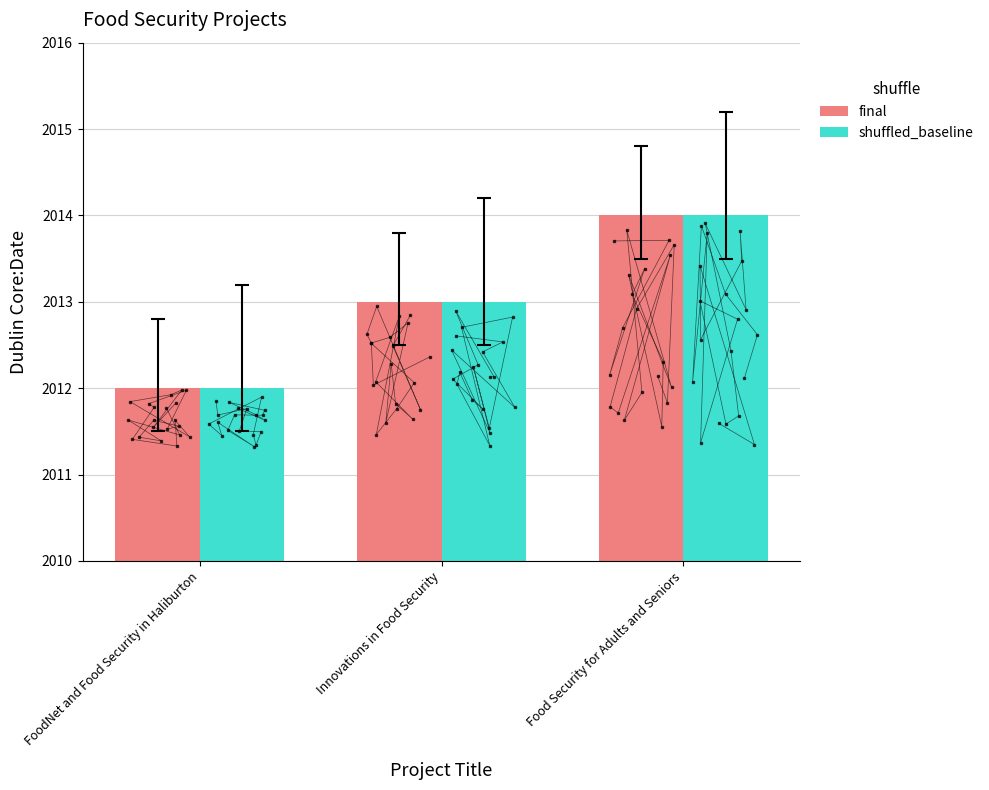

How many groups of bars are there?

3